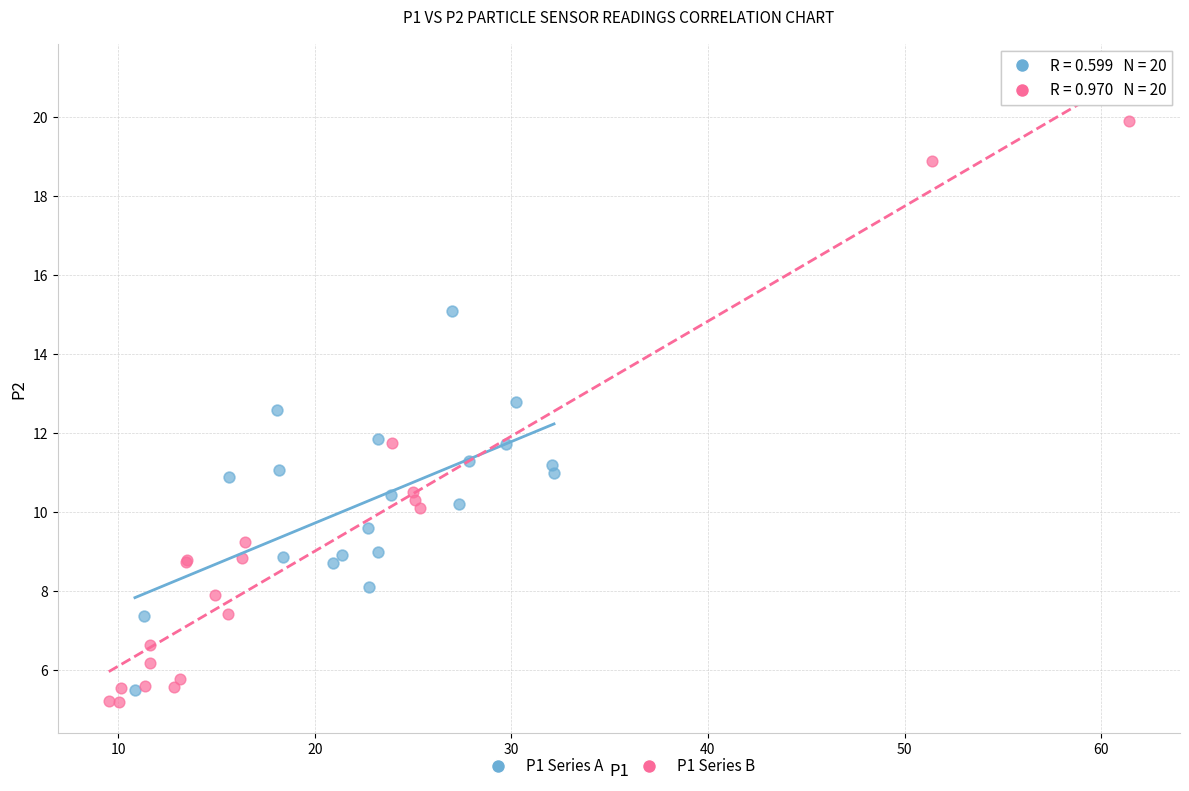

Which series has the largest Y range (max minus min)?

P1 Series B